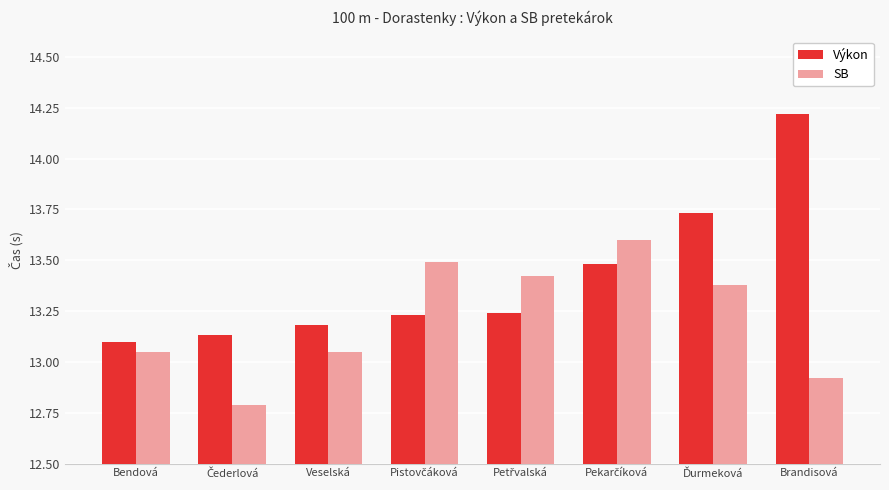

Rank the series by their maximum value, from highest to lowest.

Výkon, SB